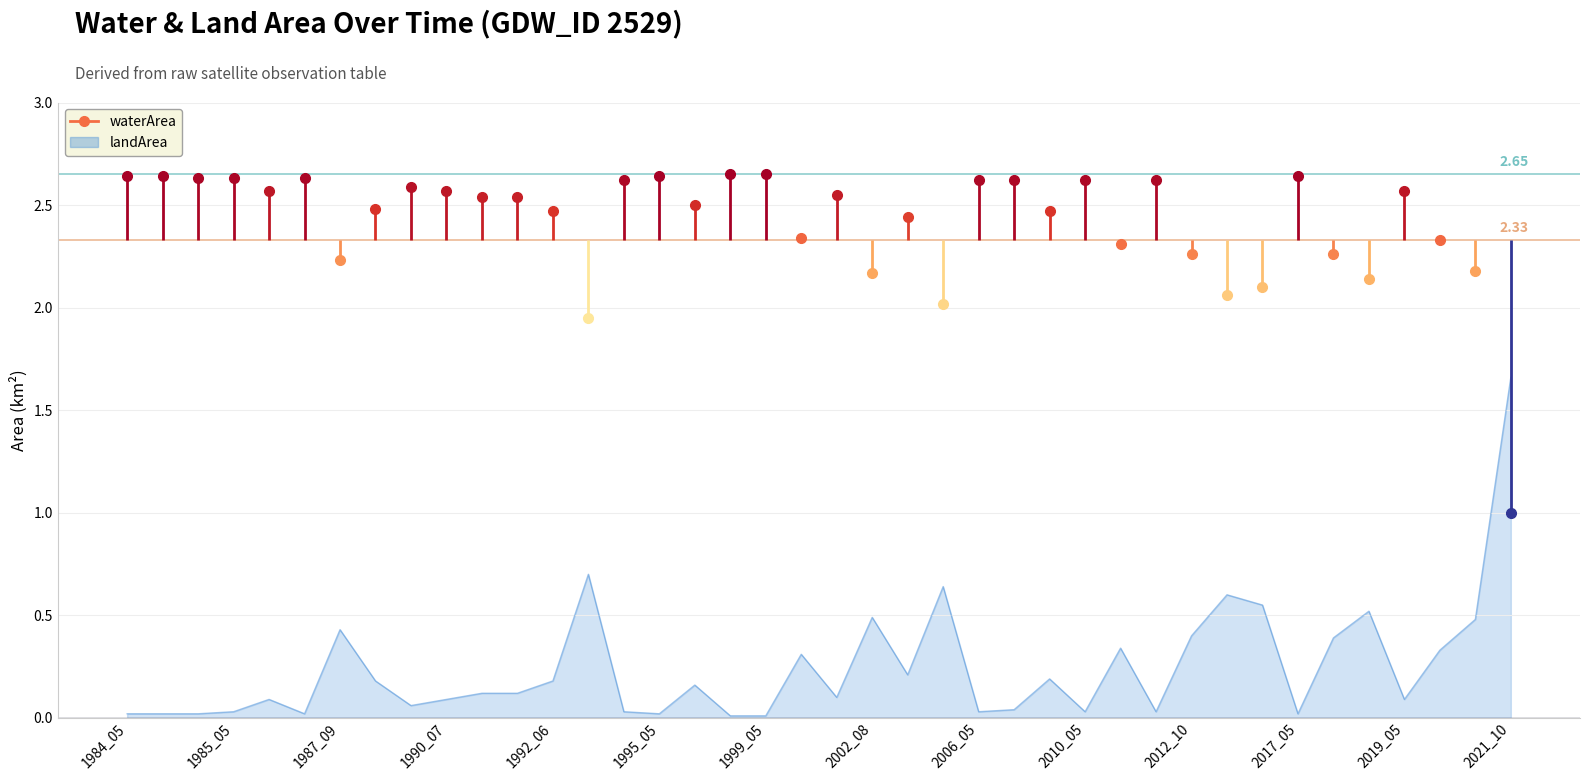

What is the difference between the values at 1992_09 and 2021_10?

1.0